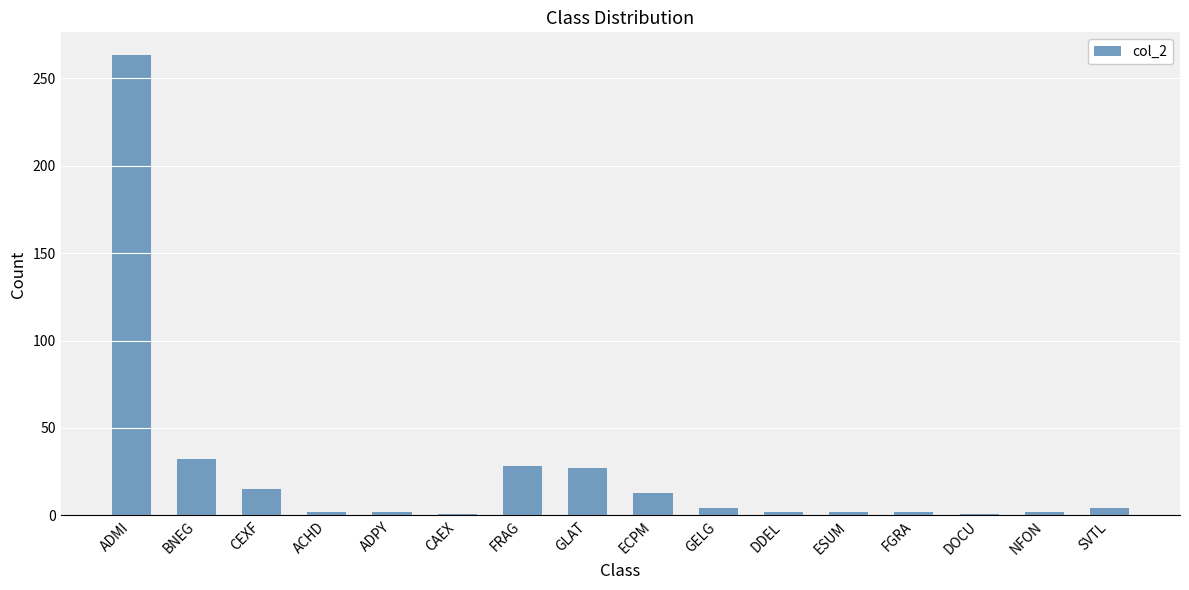

How many bars are there in total?

16